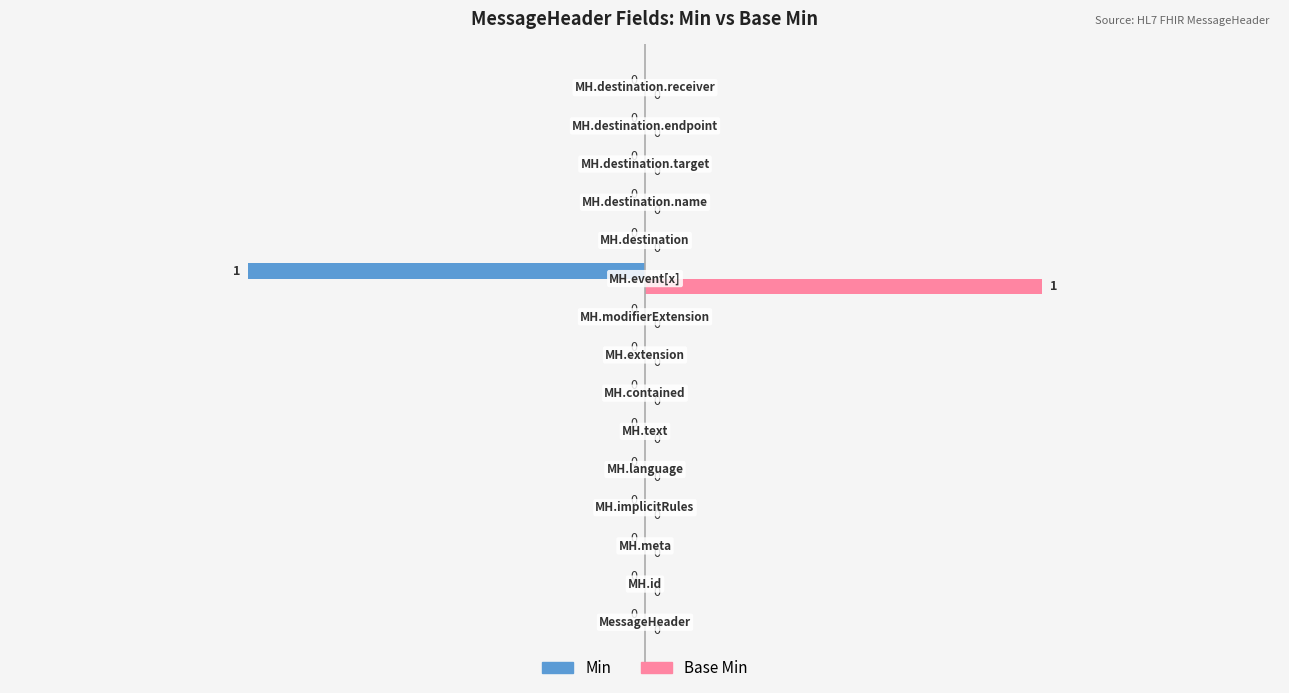

How many values in the Base Min series exceed 0?

1